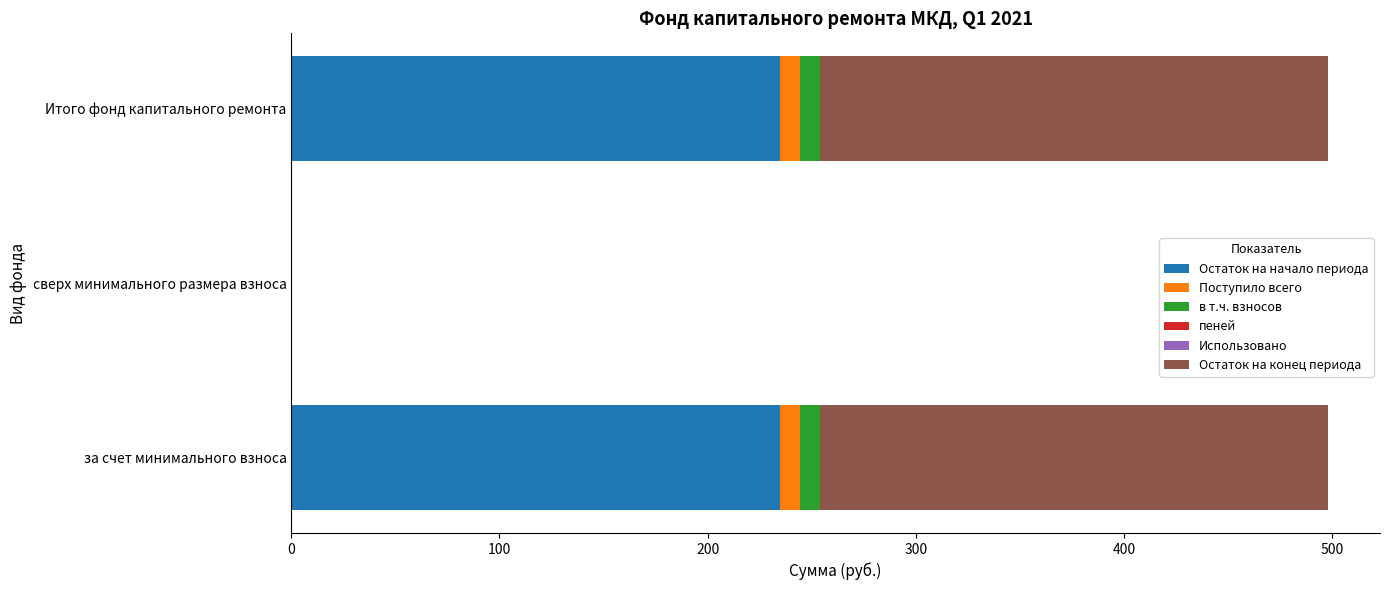

What is the maximum value for Остаток на начало периода?

234.7